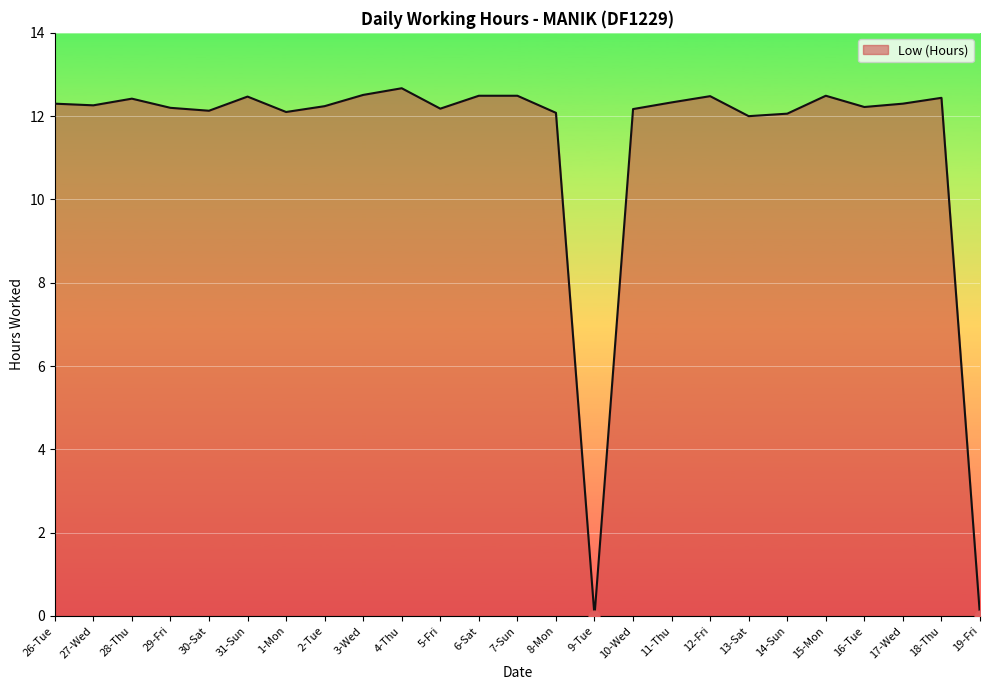

Between 28-Thu and 13-Sat, which is larger?

28-Thu